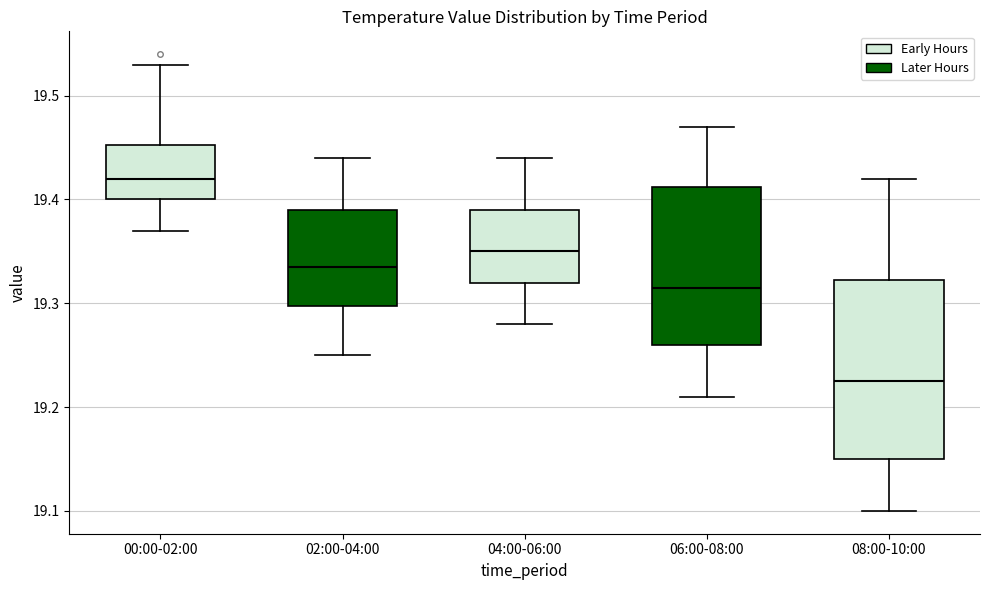

Reading left to right, transcribe this box plot: for each box, give where its median line is, the range the box spans, and where its two whiskers end, as read against the y-axis. The values are not printed on the chart, so give them approximately, as read against the axis.

00:00-02:00: median 19.42, box 19.40 to 19.45, whiskers 19.37 to 19.53
02:00-04:00: median 19.34, box 19.30 to 19.39, whiskers 19.25 to 19.44
04:00-06:00: median 19.35, box 19.32 to 19.39, whiskers 19.28 to 19.44
06:00-08:00: median 19.32, box 19.26 to 19.41, whiskers 19.21 to 19.47
08:00-10:00: median 19.23, box 19.15 to 19.32, whiskers 19.10 to 19.42